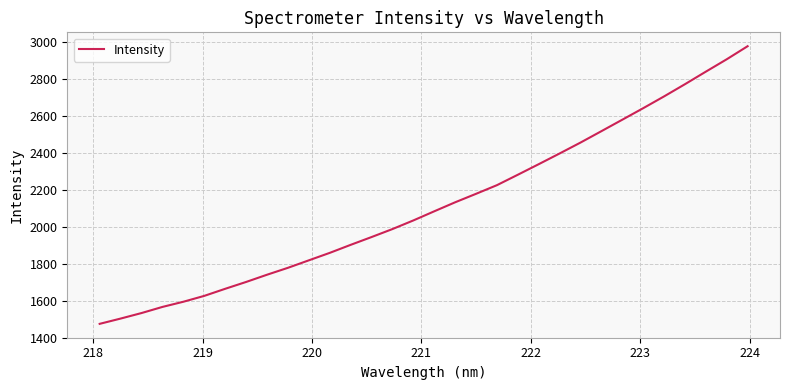

Reading left to right, list all the values displayed in this chart.

1474.6	1503.1	1533.0	1566.2	1594.2	1626.0	1664.3	1701.3	1740.5	1777.9	1818.4	1858.8	1902.2	1944.4	1987.7	2034.3	2083.8	2132.5	2178.4	2225.2	2281.7	2338.8	2396.8	2455.8	2517.4	2579.5	2641.8	2705.5	2771.6	2839.4	2906.4	2977.1